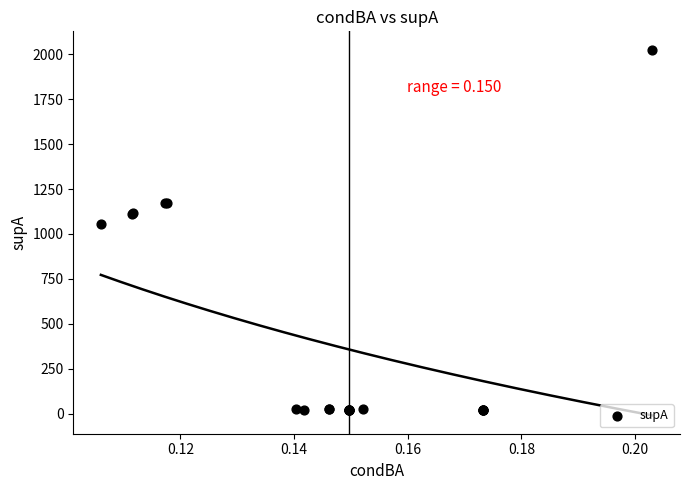

What Y value in the scatter plot is closest to 1022?

1058